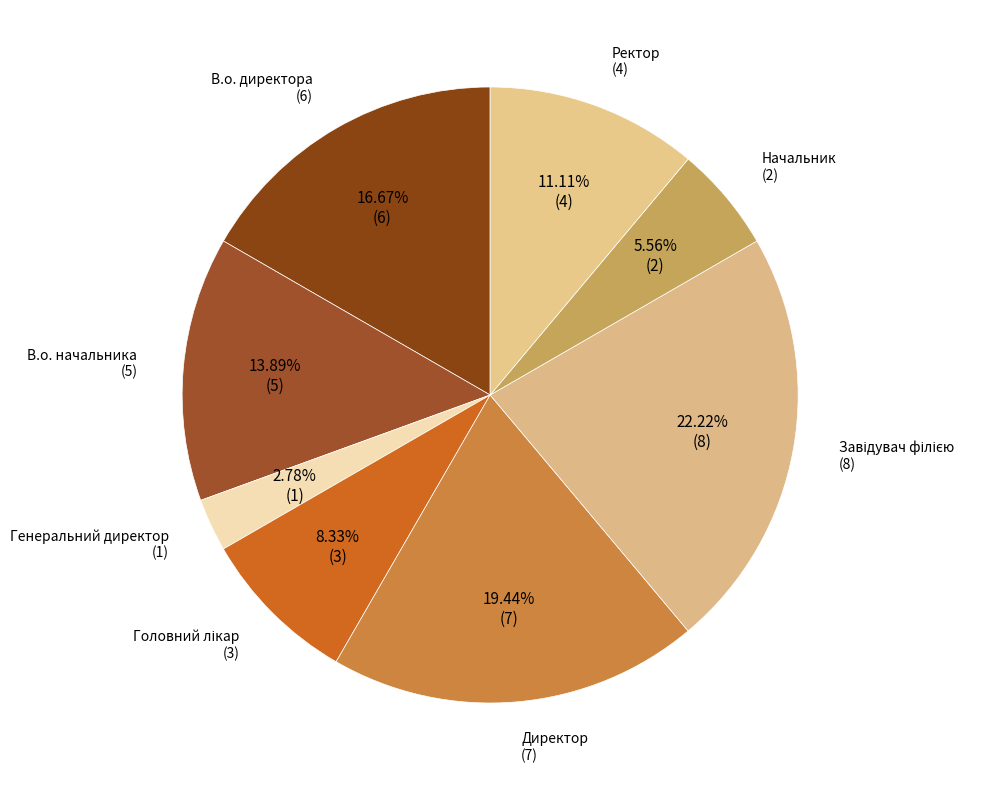

How many slices are in this pie chart?

8